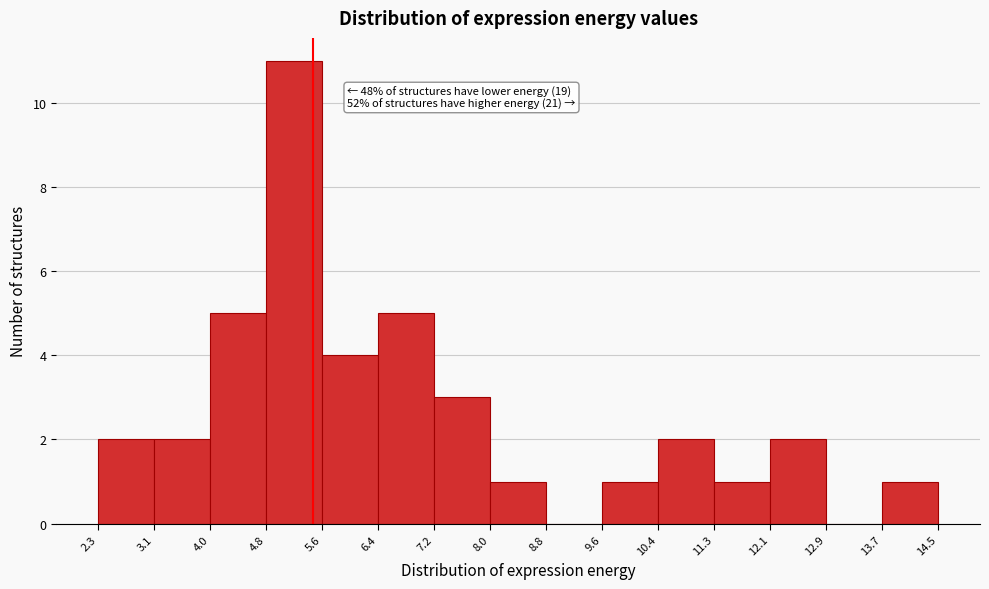

Over which range of the x-axis is the bar tallest?

4.8 to 5.6